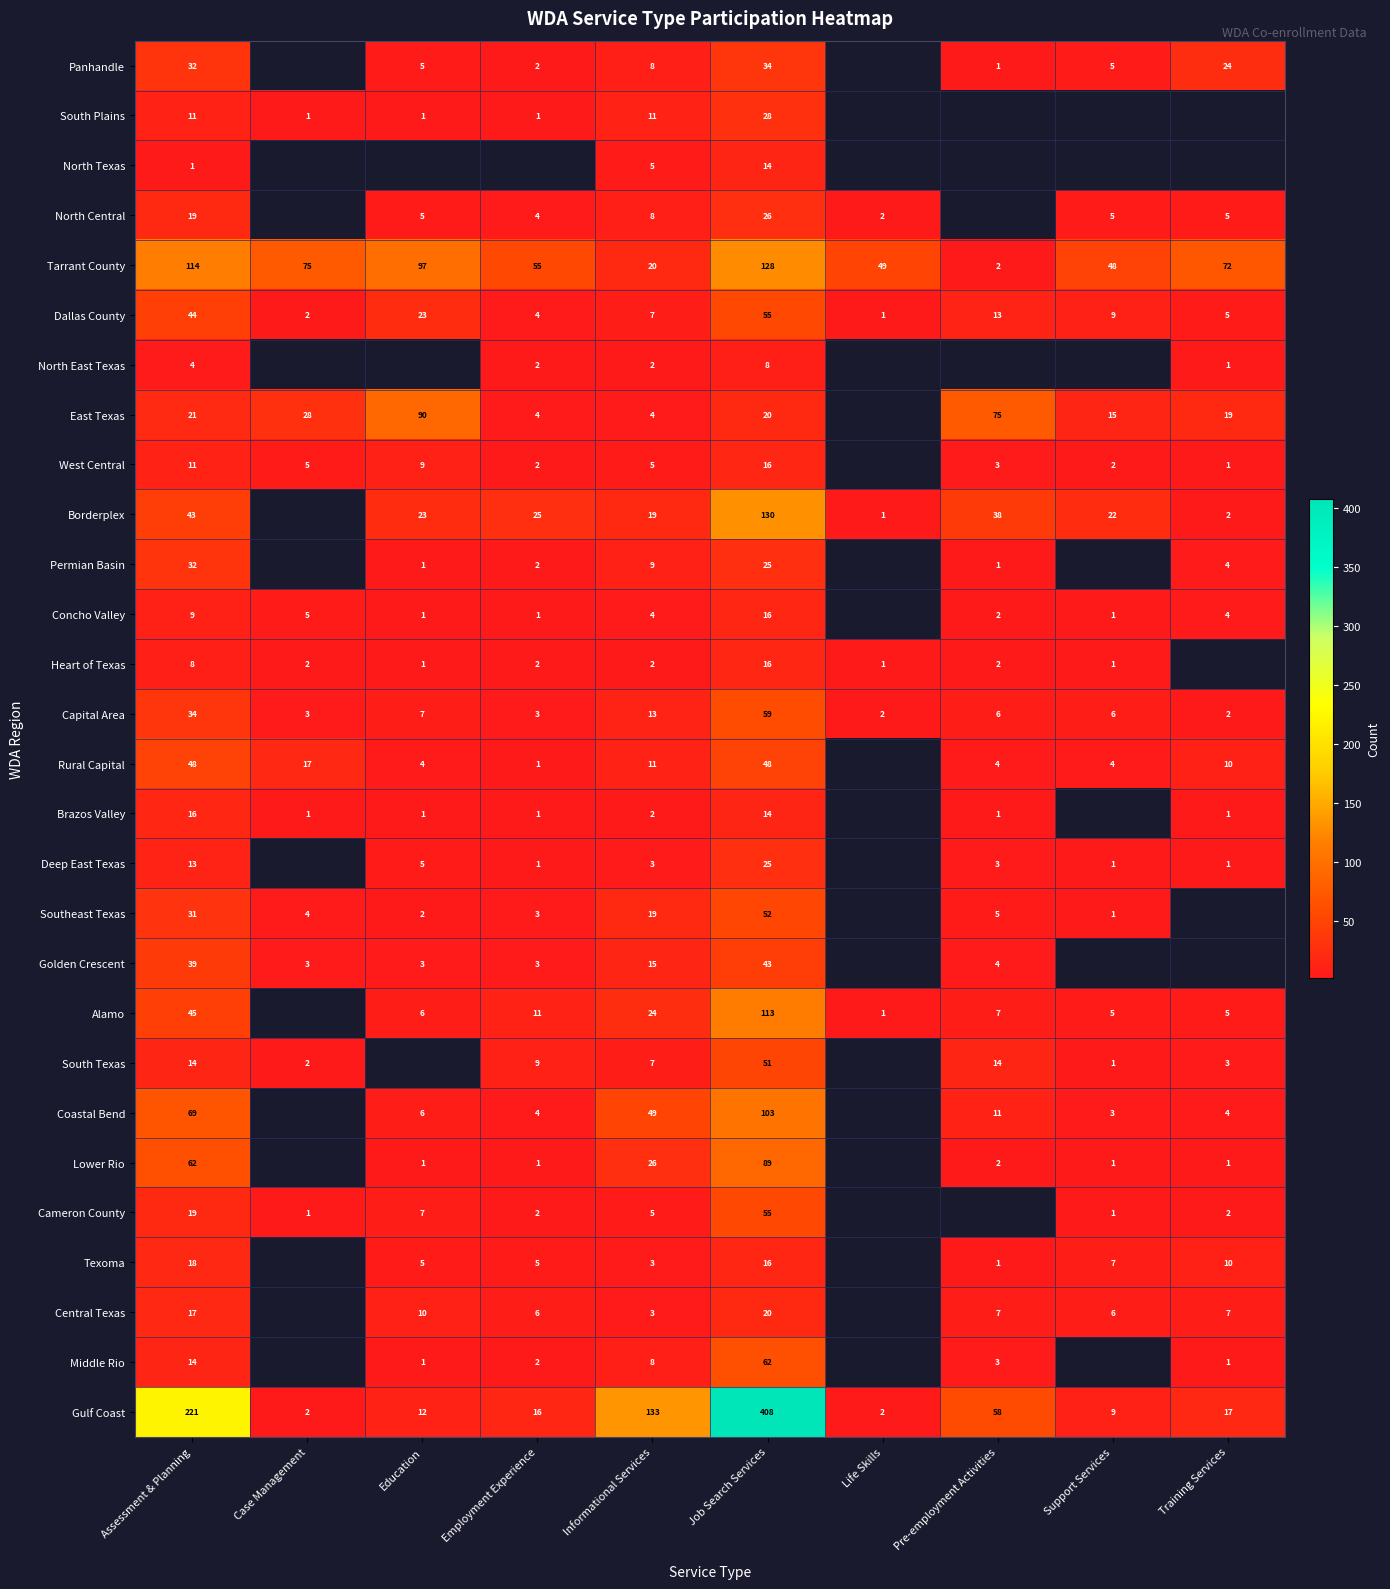

What is the total value across all series at Assessment & Planning?

1009